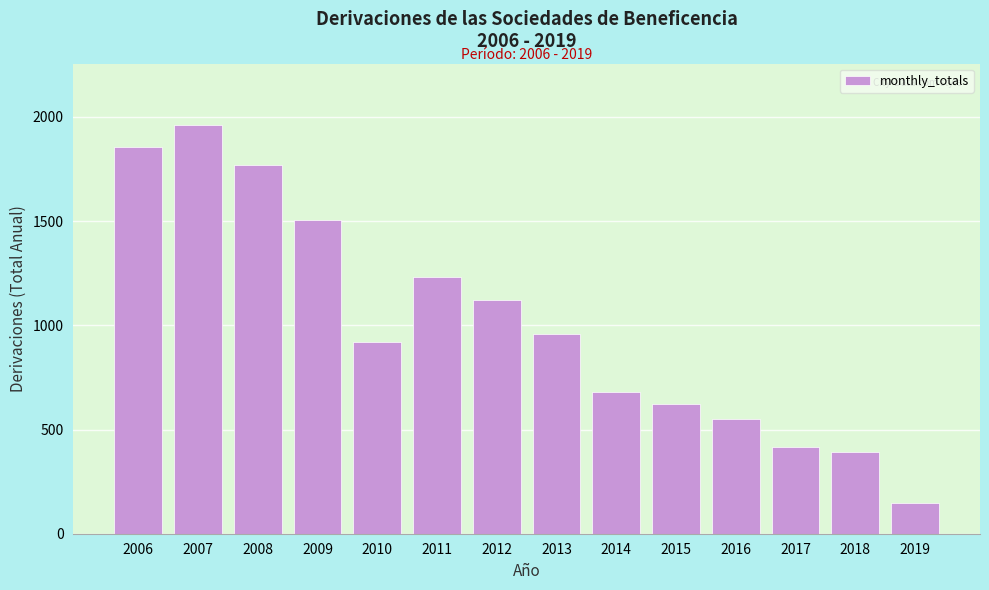

Reading left to right, transcribe all the data shown in this chart.

1855	1961	1769	1506	919	1234	1123	959	680	621	549	414	392	148